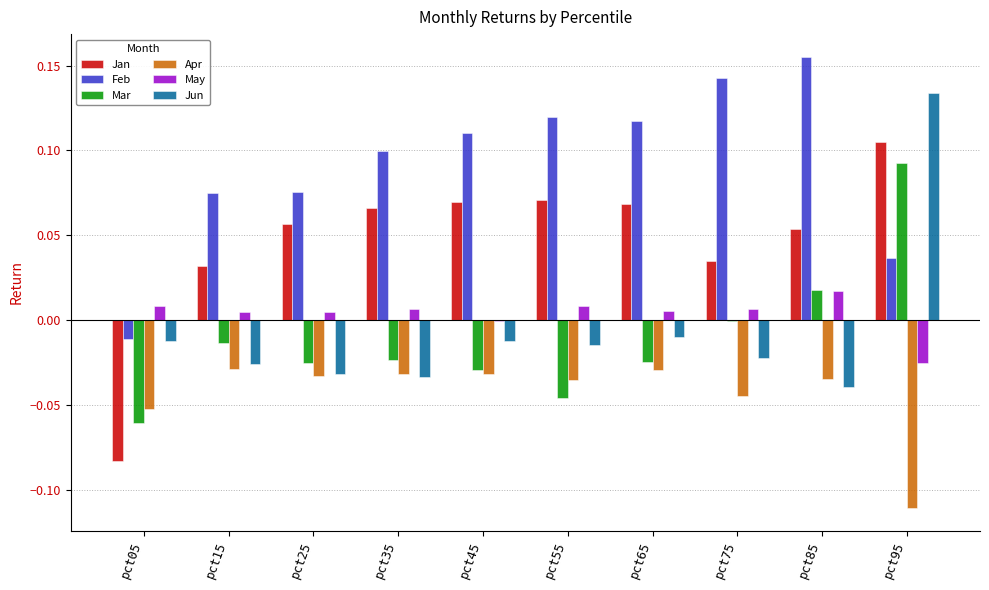

Count the number of categories in the chart.

10